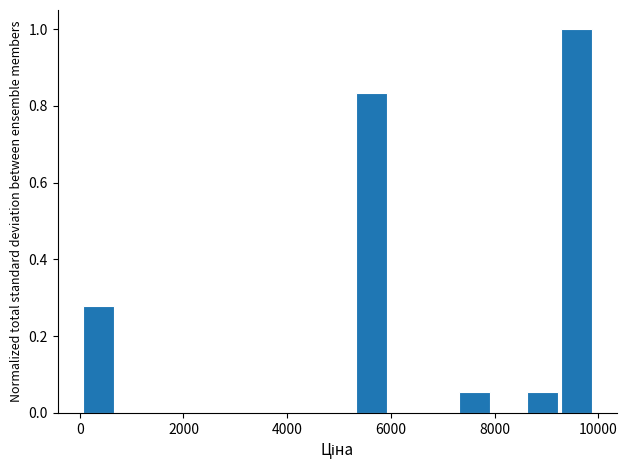

Read against the x-axis, roughly where is the centre of the tallest bar?

9600